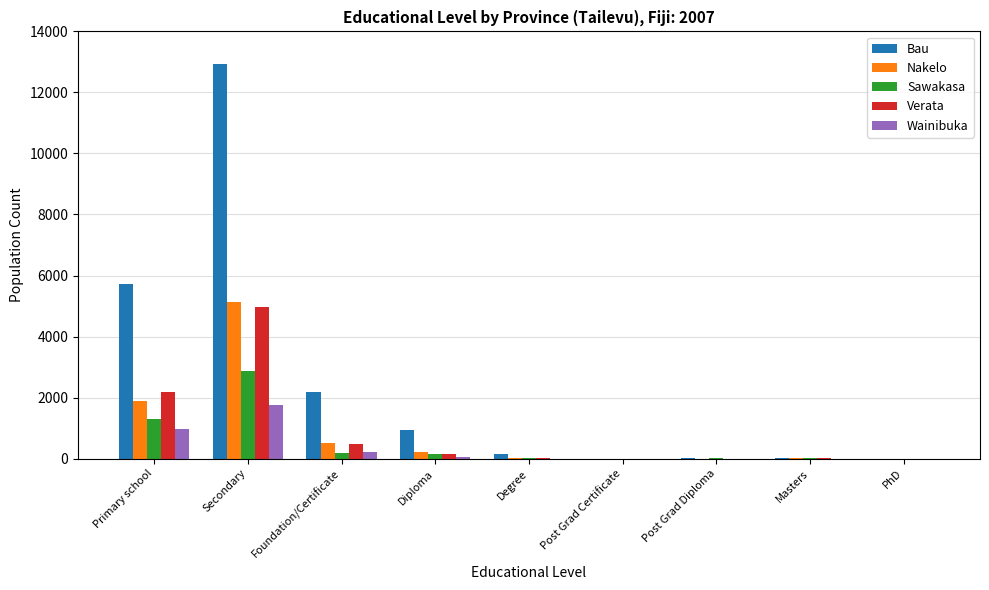

Are the bars grouped side by side (vs. stacked)?

Yes